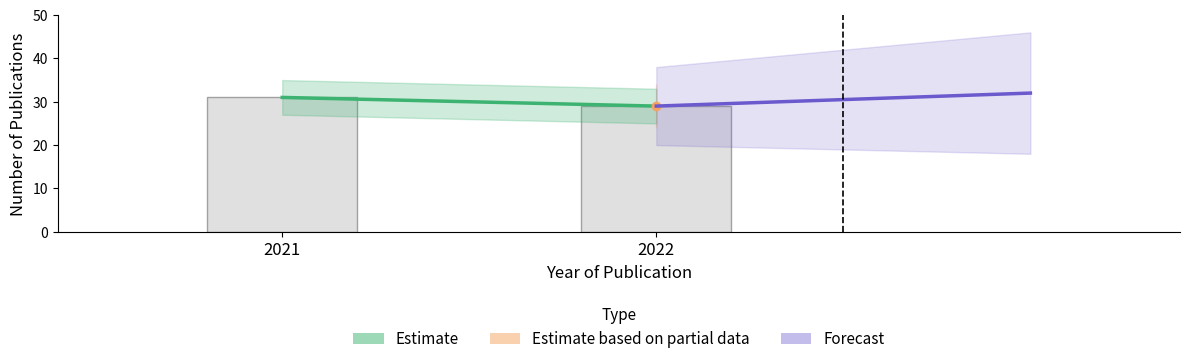

Reading left to right, what are all the values shown in this chart?

31	29